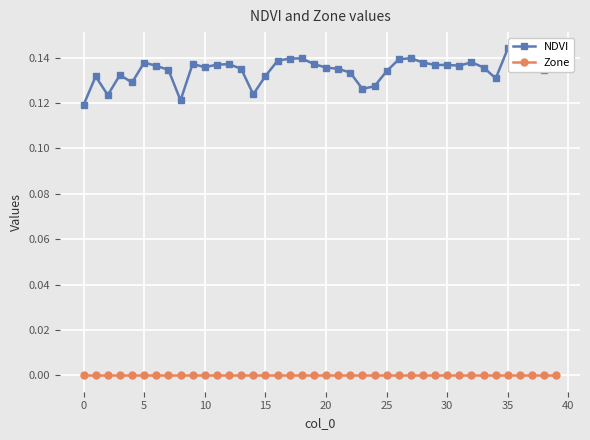

True or false: NDVI has more than 2 points higher than both neighbors.

True